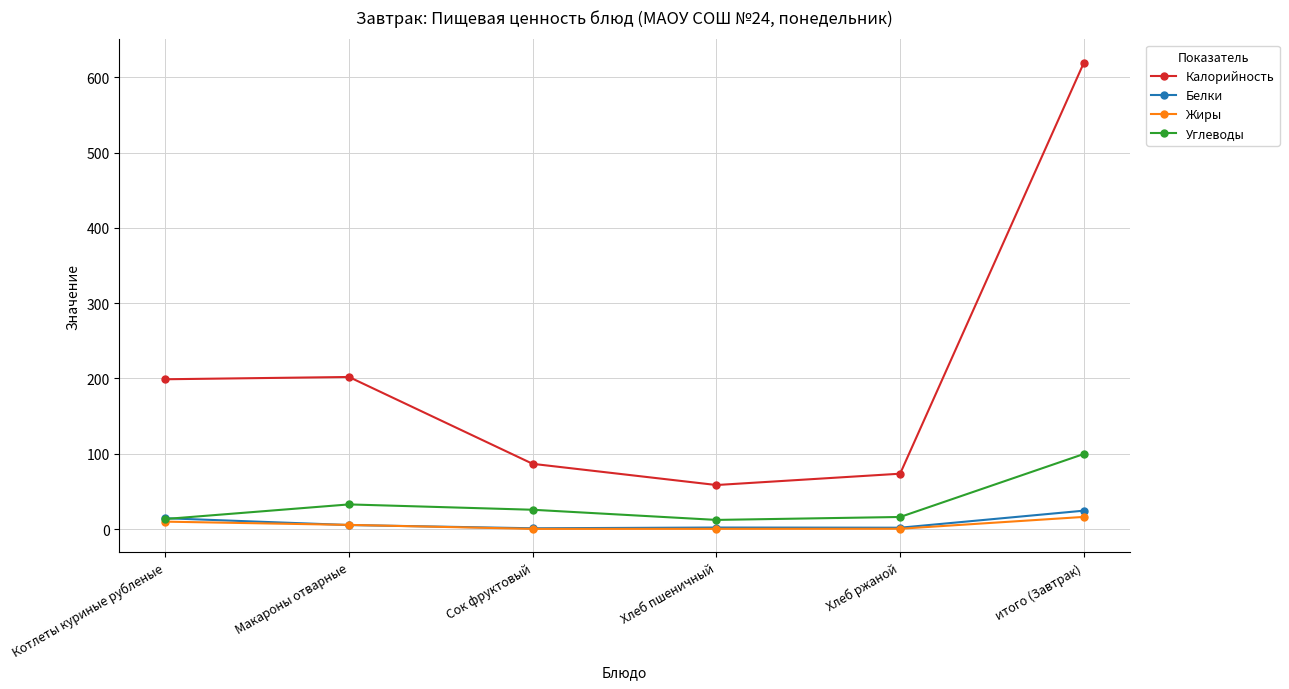

What is the label of the 5th point from the right?

Макароны отварные